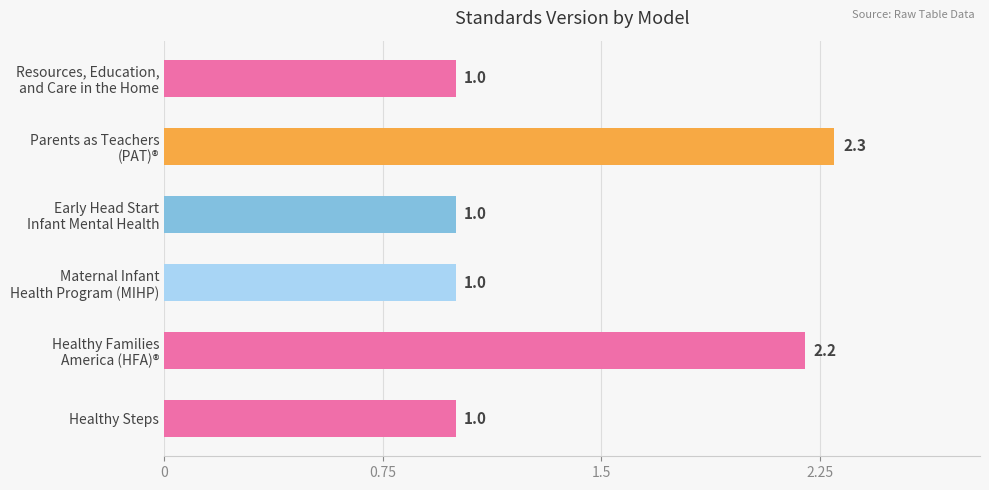

The chart shows a value of 1.0 at Healthy Steps. True or false?

True